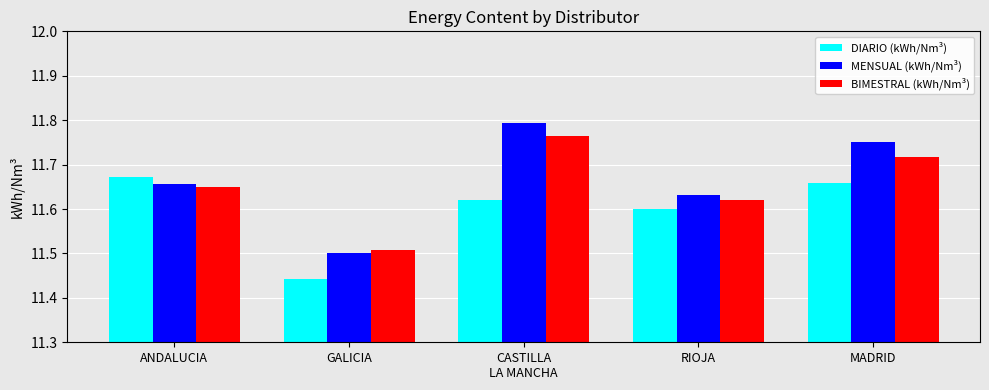

True or false: MENSUAL (kWh/Nm³) has a value of 11.8 at MADRID.

True